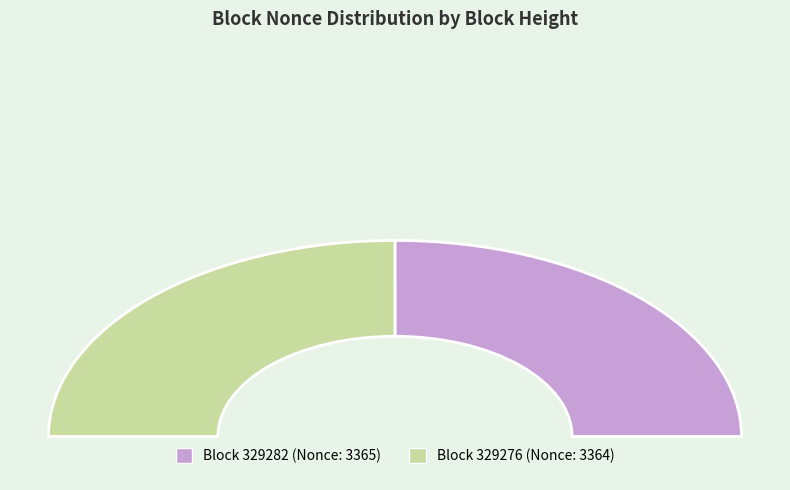

What is the change in value from 329282 to 329276?

-1